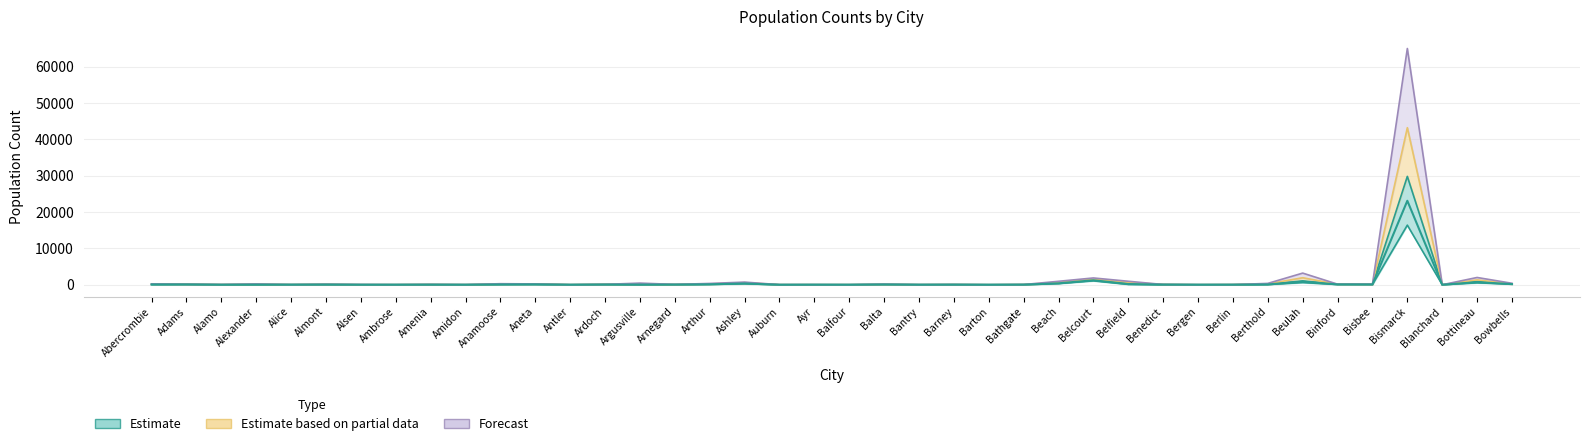

What is the spread (max minus min) of values at Arnegard?

60